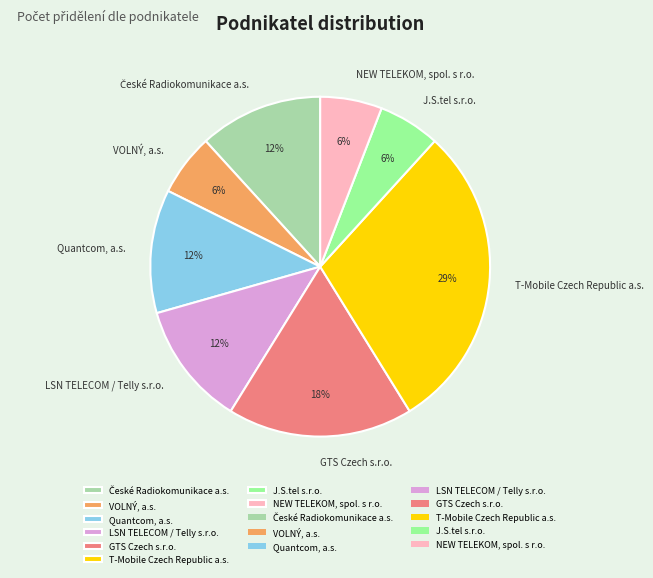

To the nearest percent, what is the combined percentage of GTS Czech s.r.o. and T-Mobile Czech Republic a.s.?

47%